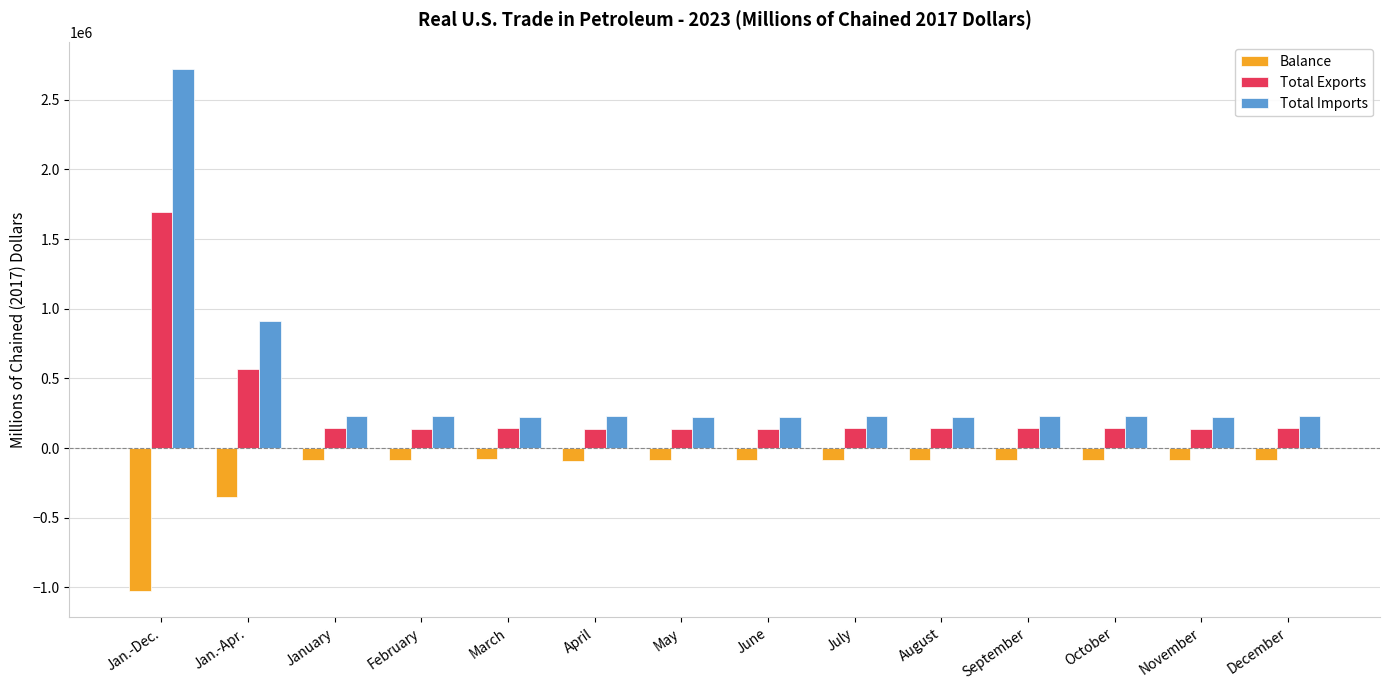

At which category is the sum across all series the highest?

Jan.-Dec.